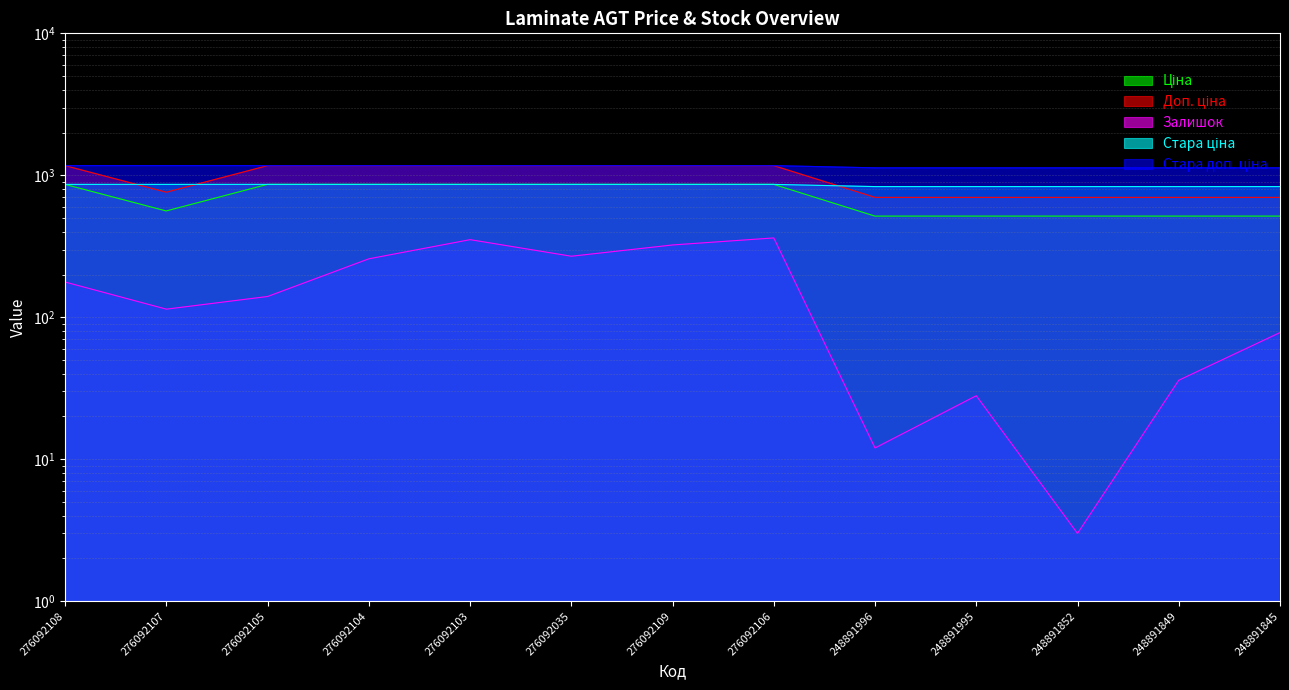

True or false: Стара ціна and Ціна intersect in this chart.

False